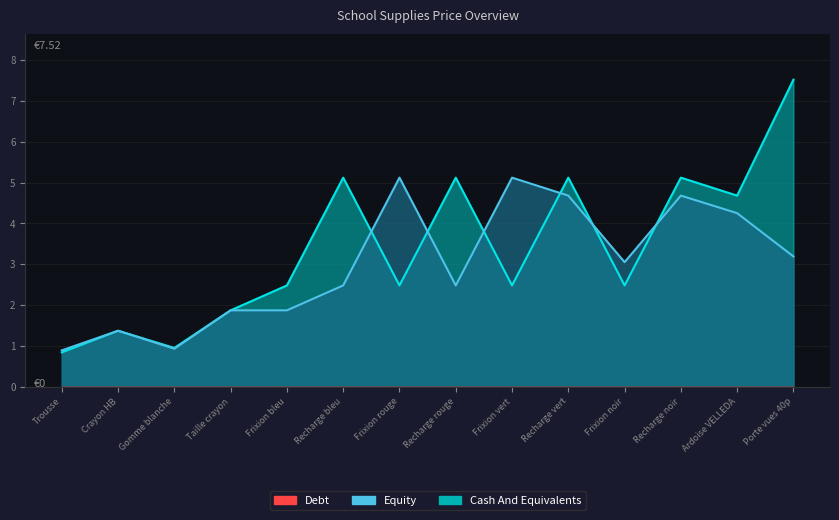

Which series changed the most between Frixion bleu and Frixion rouge?

Equity